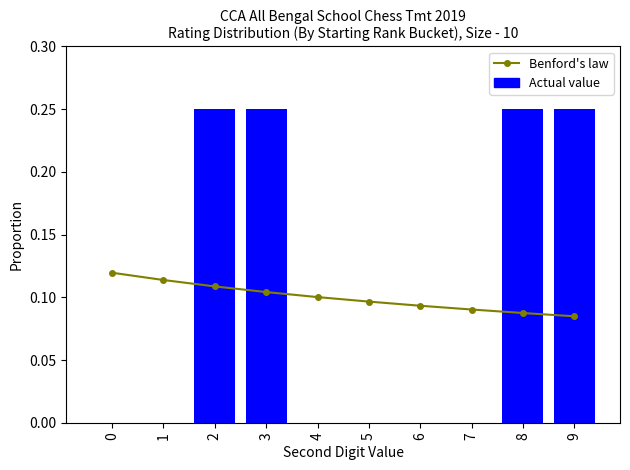

How many Actual value values are between 0 and 1?

10